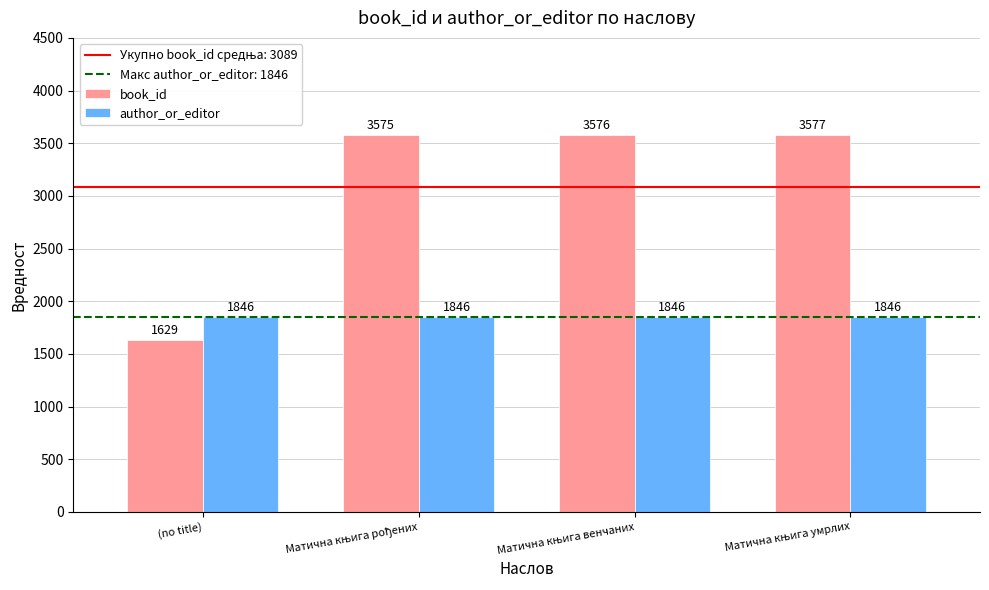

How many bars are there in total?

8